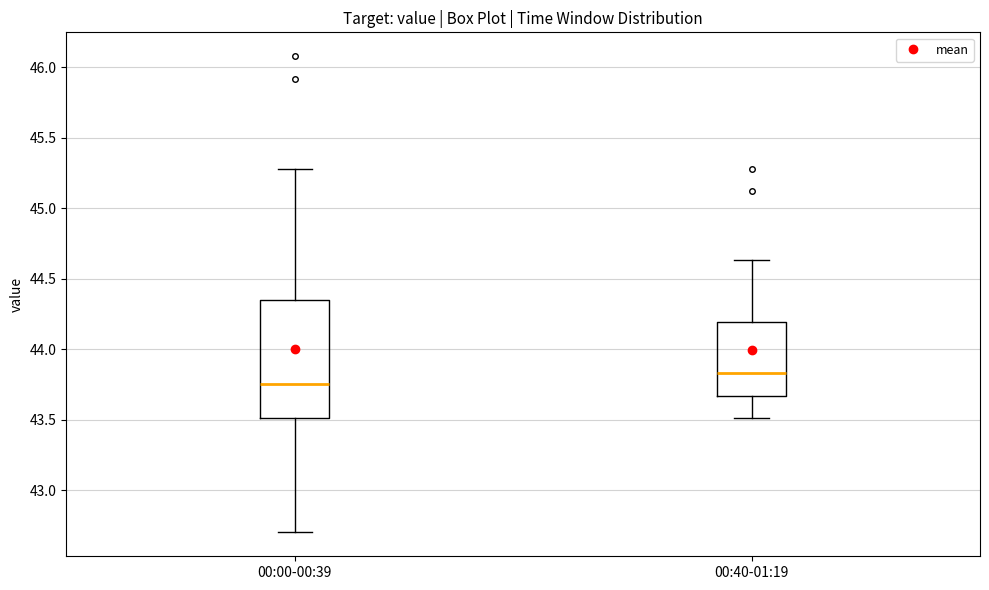

Reading left to right, read every box against the y-axis: the position of its median line, the range the box covers, and the ends of its whiskers. The values are not printed on the chart, so give them approximately, as read against the axis.

00:00-00:39: median 43.75, box 43.50 to 44.35, whiskers 42.70 to 45.30
00:40-01:19: median 43.85, box 43.65 to 44.20, whiskers 43.50 to 44.65